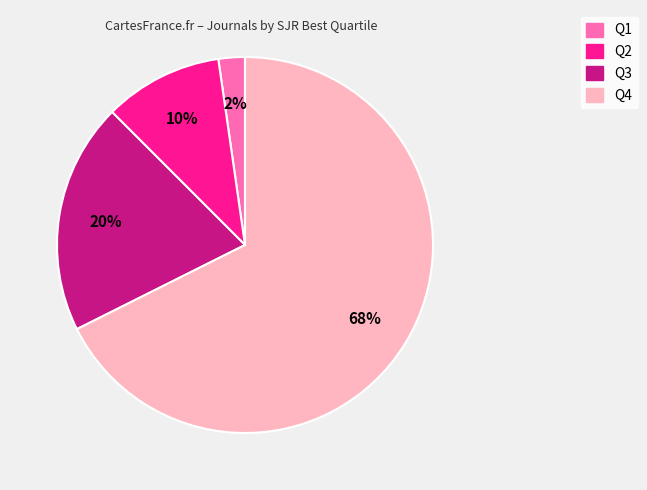

What percentage is the Q3 slice, to the nearest percent?

20%